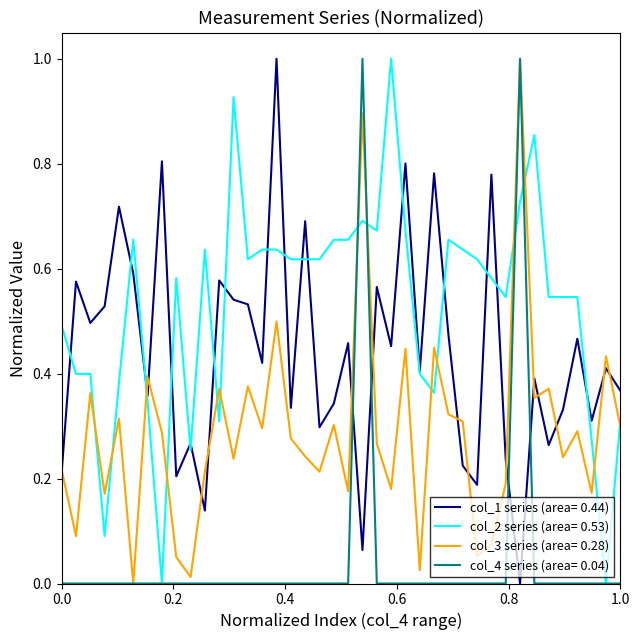

What is the maximum value shown in the chart?

1.0